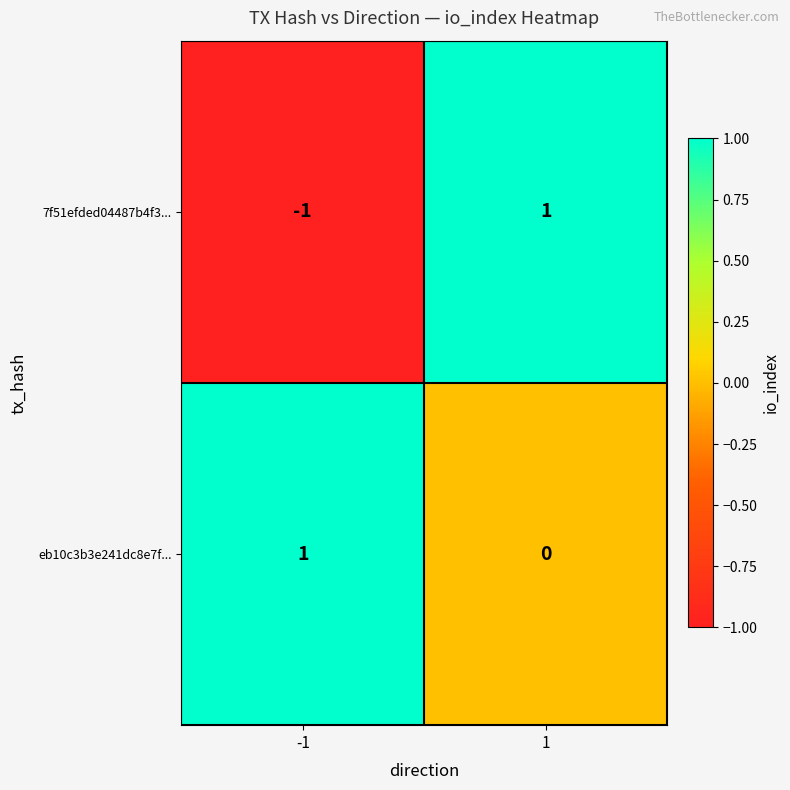

How many positive values does the 7f51efded04487b4f3... series have?

1